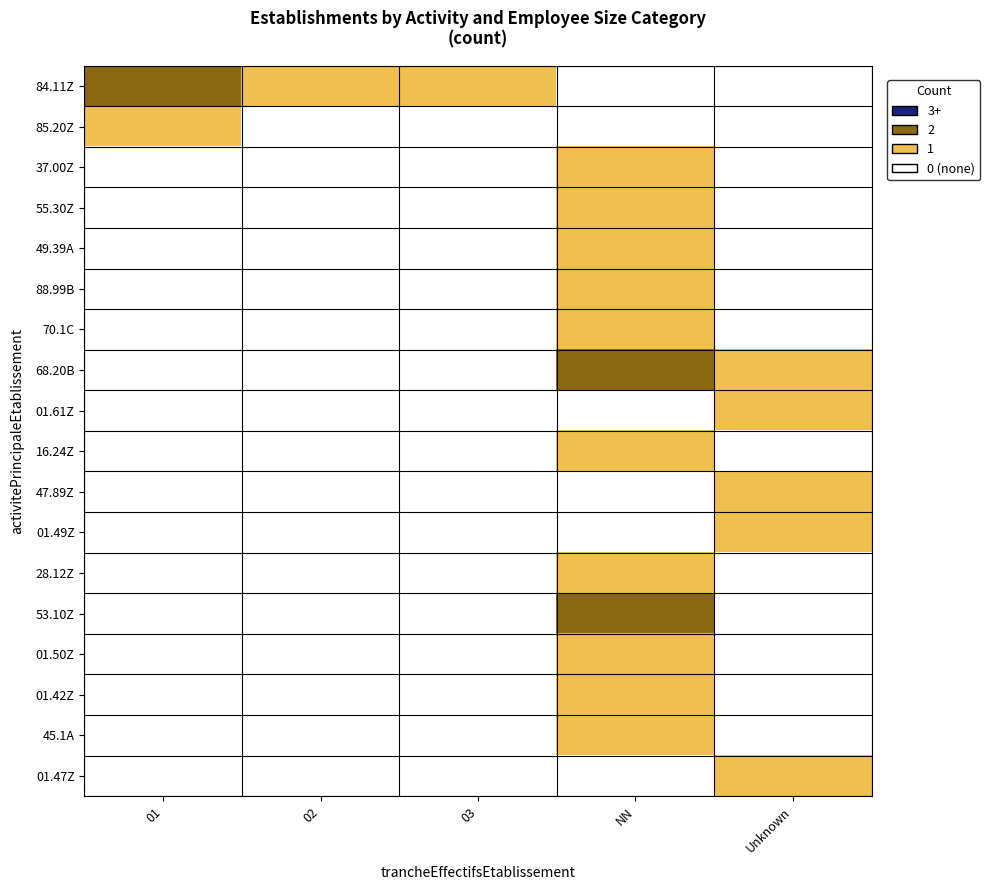

Which series has the largest total across all categories?

84.11Z